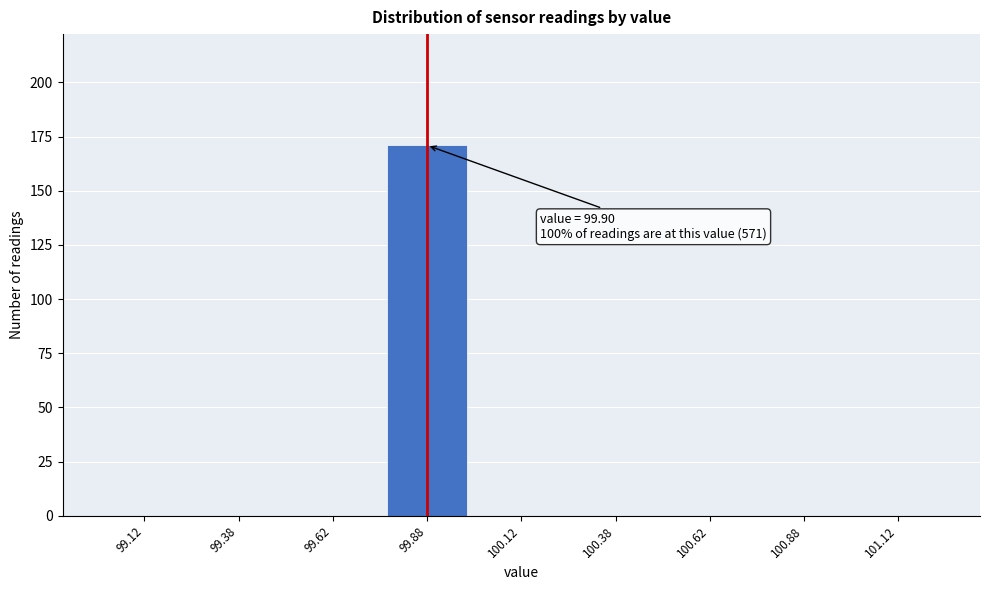

Which range on the x-axis has the tallest bar?

99.75 to 100.00